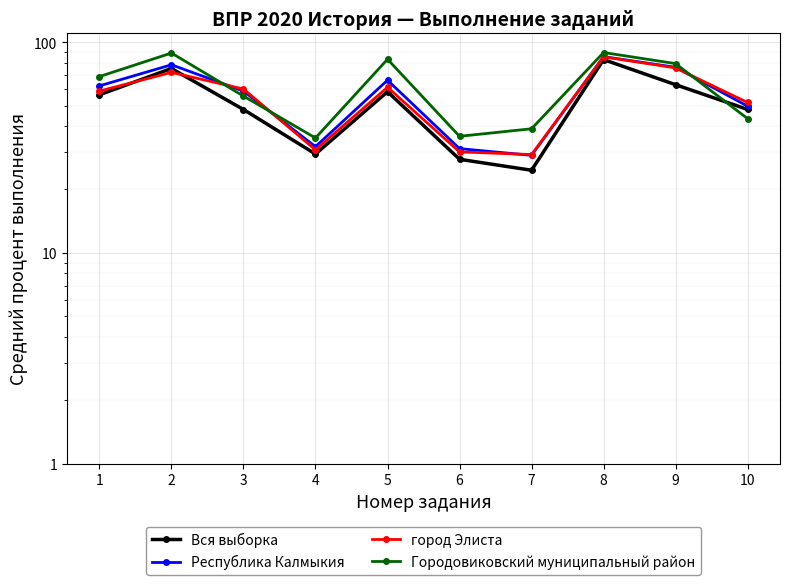

How many lines are shown in the chart?

4